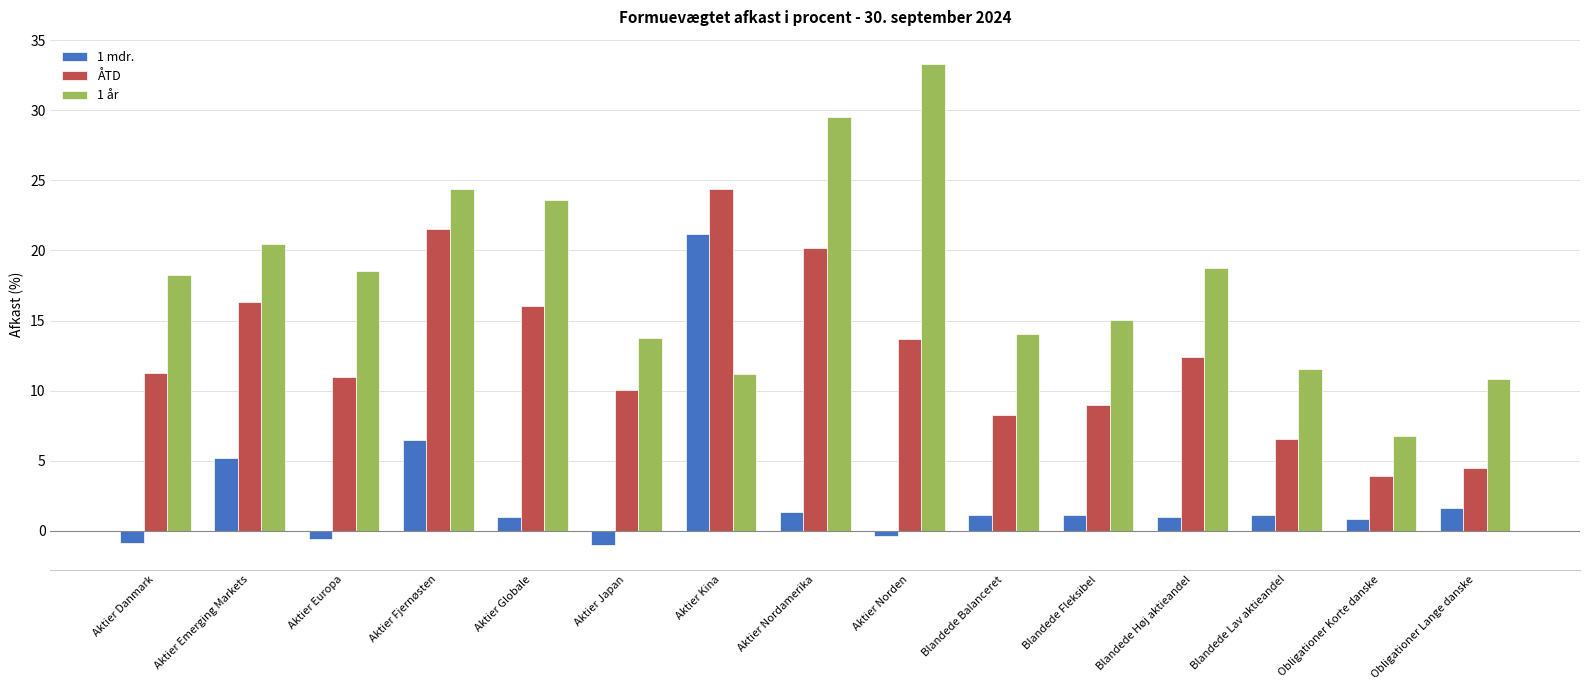

What is the label of the 13th bar from the left?

Blandede Lav aktieandel